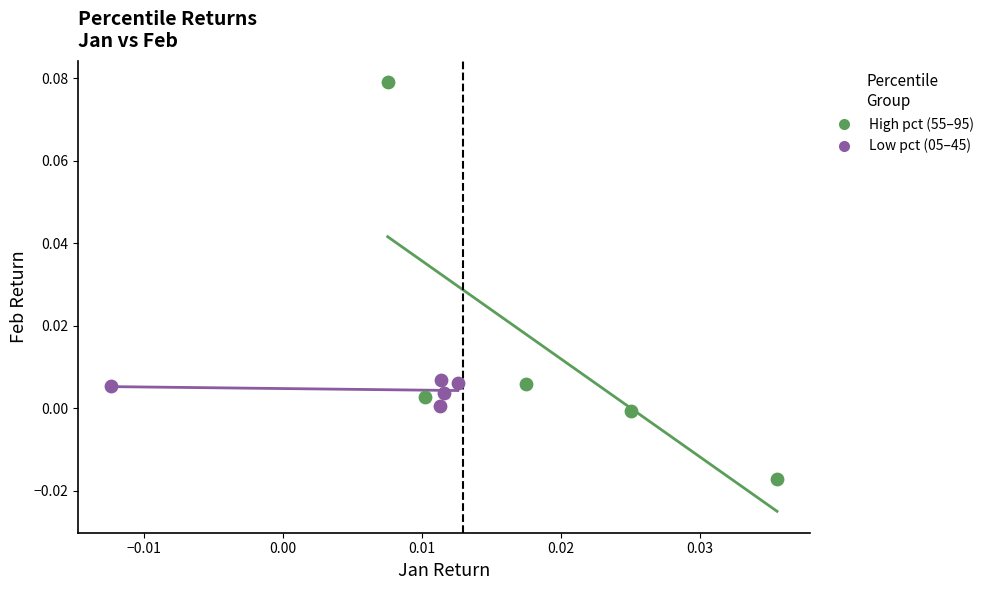

Which series contains the highest Y value?

High pct (55–95)